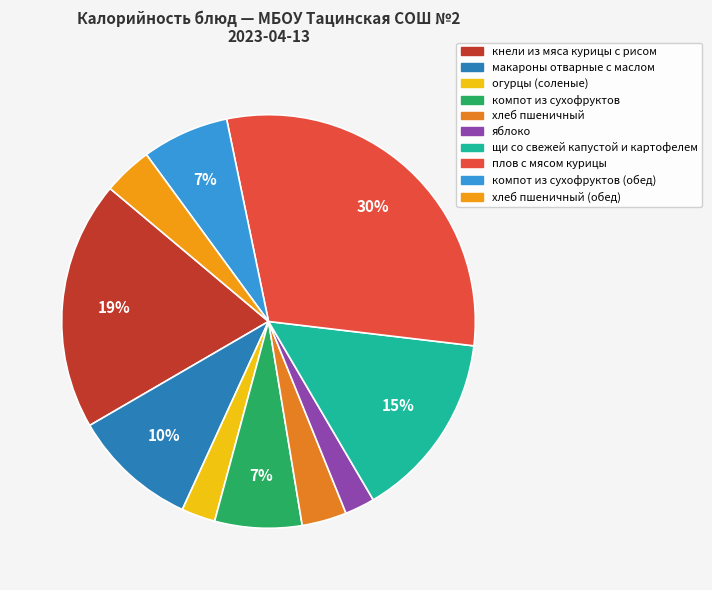

How many slices are in this pie chart?

10